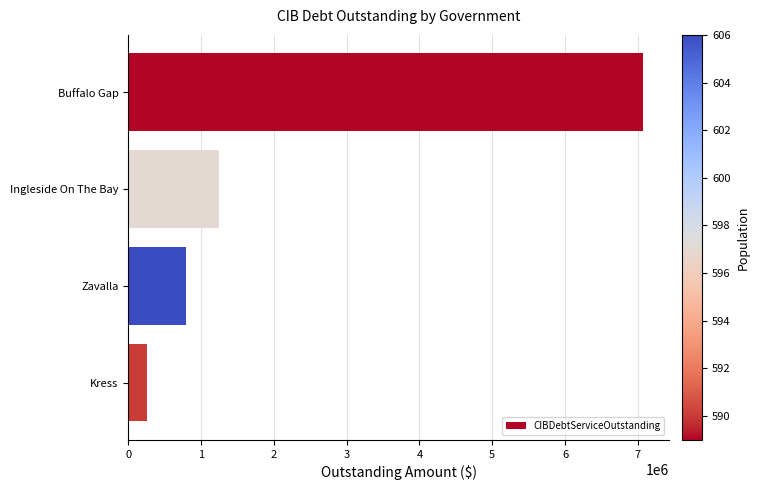

True or false: the data shows 799140.0 at Zavalla.

True